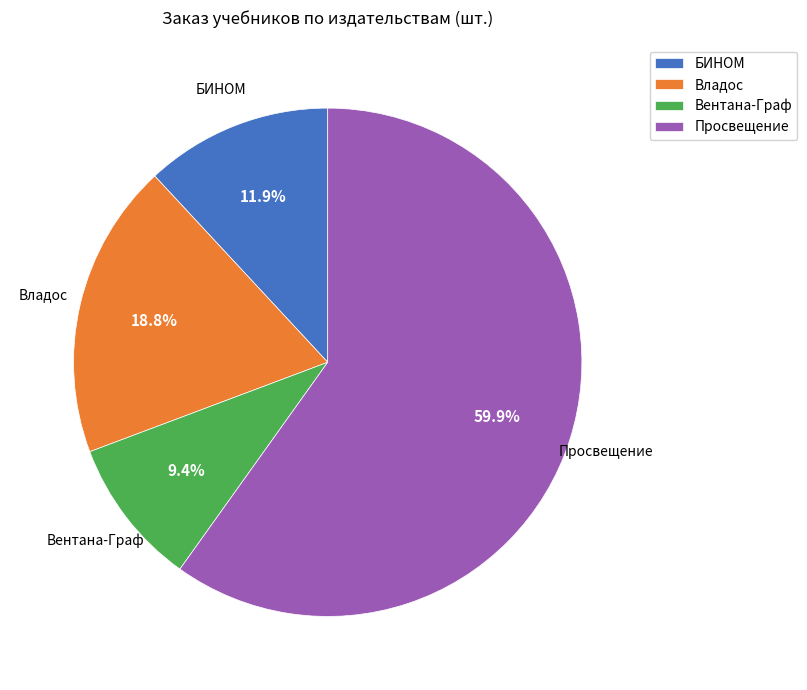

To the nearest percent, what percentage of the pie is Вентана-Граф?

9%